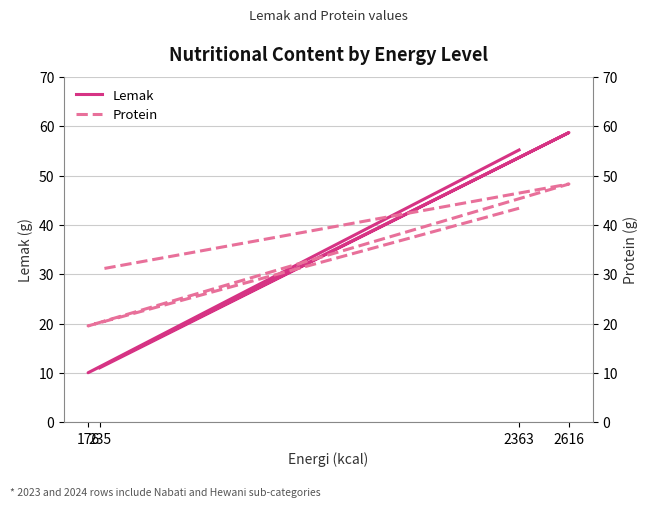

What are all the series names shown in the legend?

Lemak, Protein